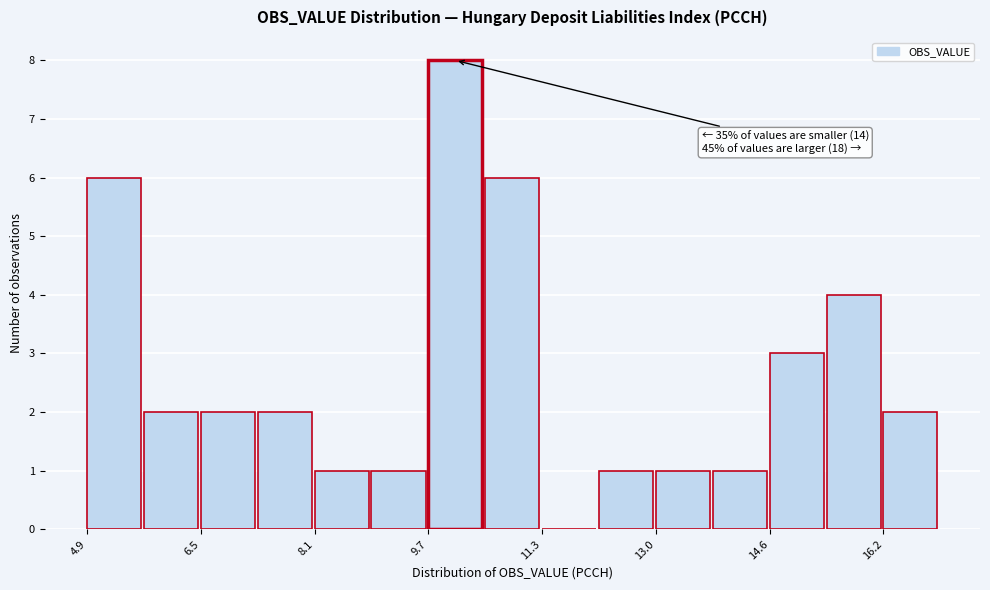

Which range on the x-axis has the tallest bar?

9.8 to 10.6